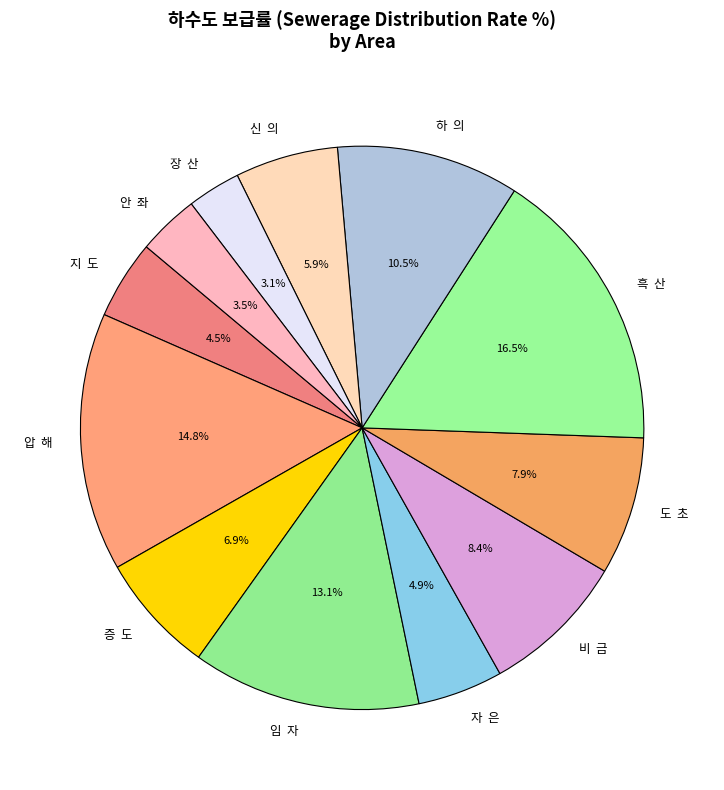

How much of the chart is everything except 안 좌?

96.5%